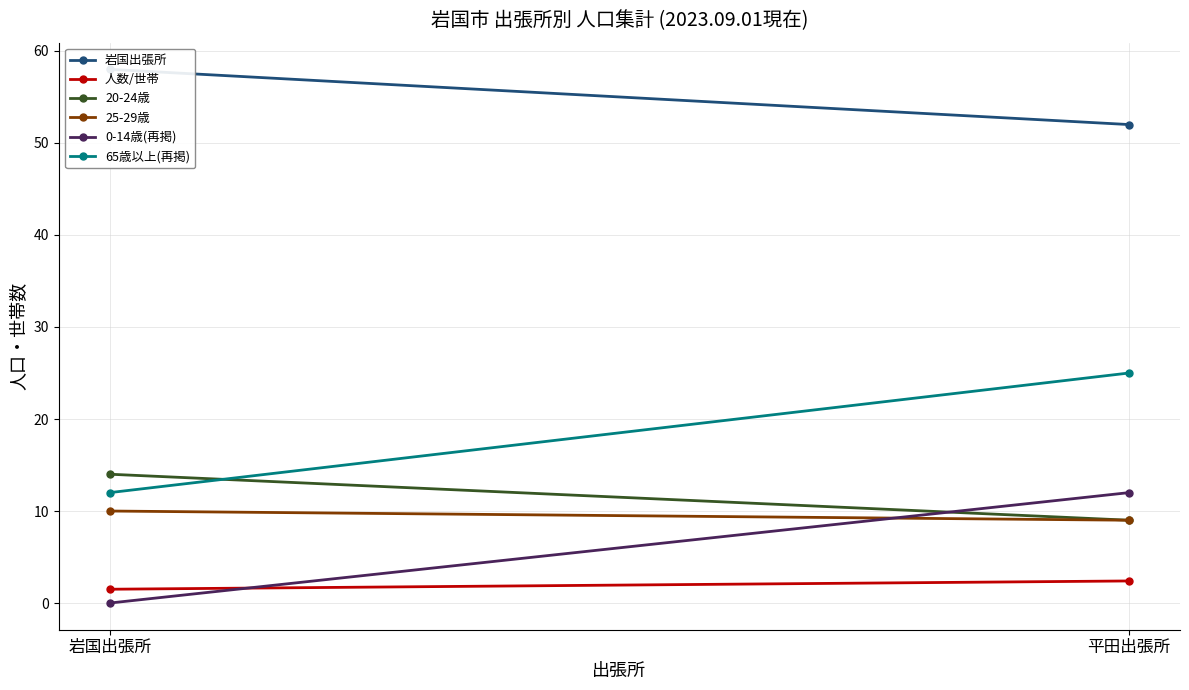

What are all the series names shown in the legend?

岩国出張所, 人数/世帯, 20-24歳, 25-29歳, 0-14歳(再掲), 65歳以上(再掲)